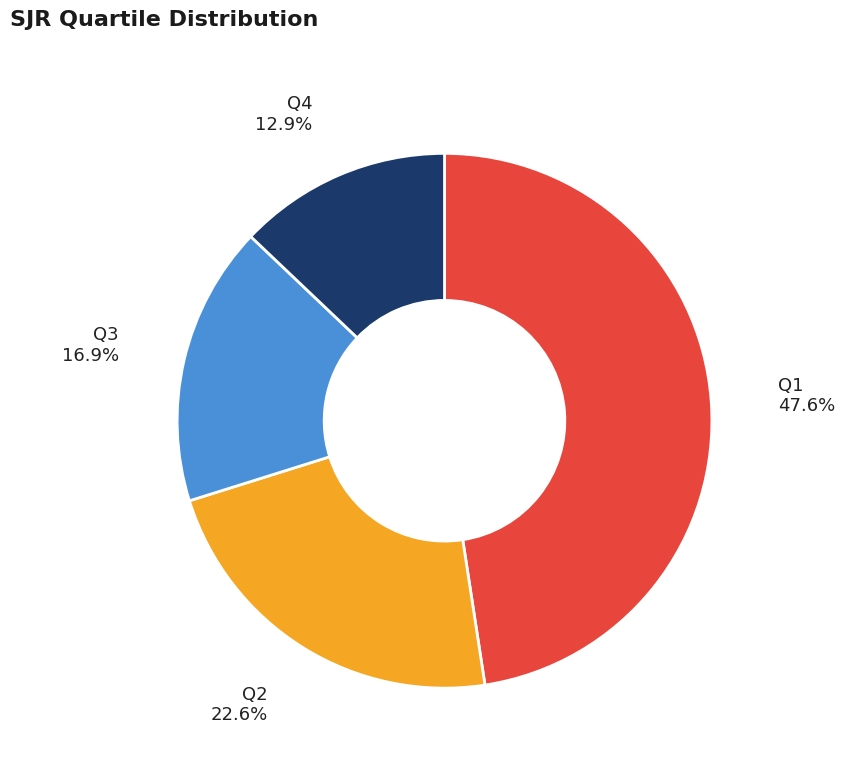

Is there a majority slice in this chart?

No